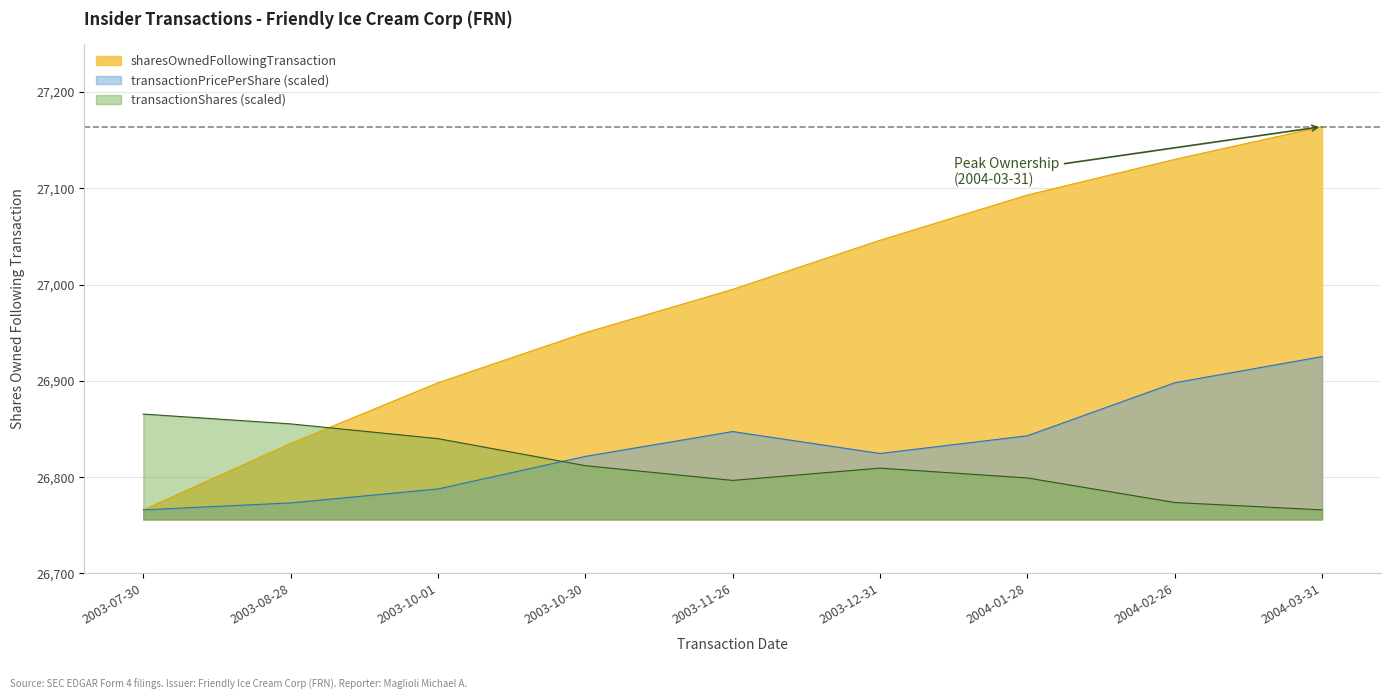

Reading left to right, list all the values displayed in this chart.

transactionShares: 26865.5	26855.3	26840.0	26811.9	26796.6	26809.4	26799.2	26773.7	26766.0
transactionPricePerShare: 26766.0	26773.2	26787.7	26821.5	26847.4	26824.6	26843.0	26898.0	26925.2
sharesOwnedFollowingTransaction: 26766.0	26835.0	26898.0	26950.0	26995.0	27046.0	27093.0	27130.0	27164.0